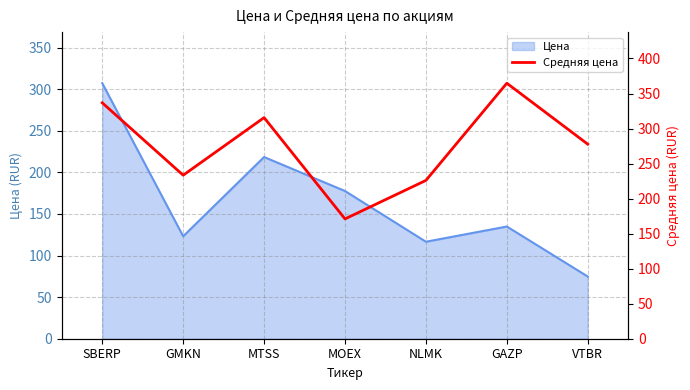

List the labels in order of value, largest first.

GAZP, SBERP, MTSS, VTBR, GMKN, NLMK, MOEX